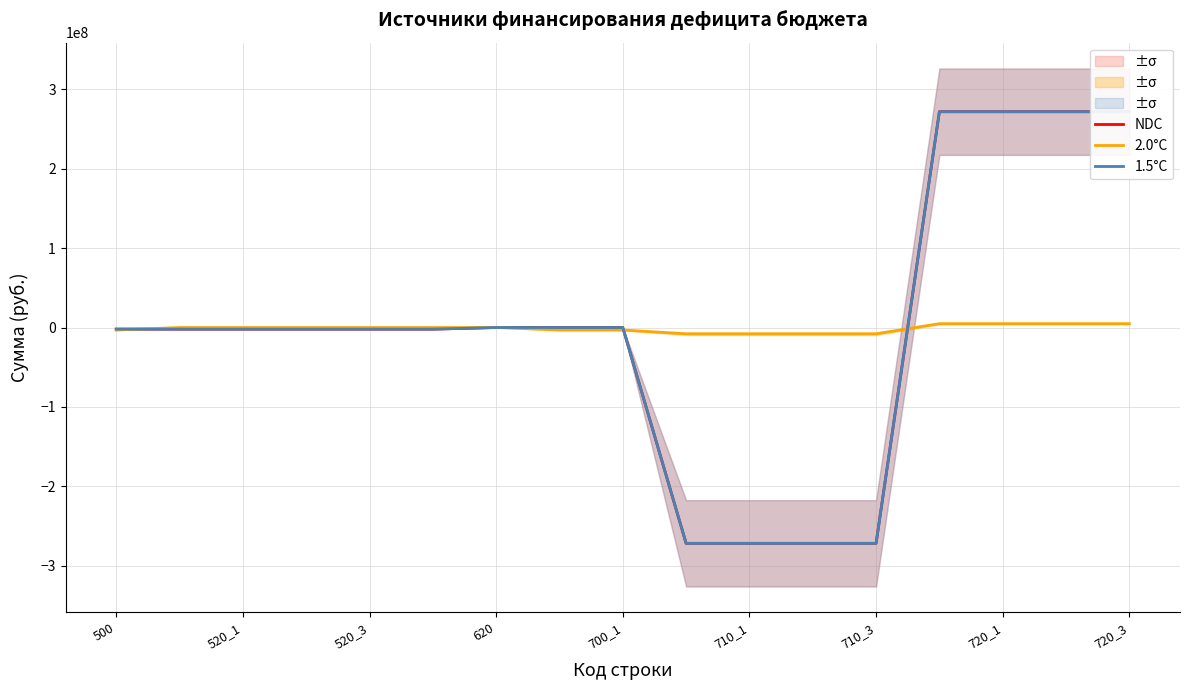

True or false: NDC has more than 1 points higher than both neighbors.

False